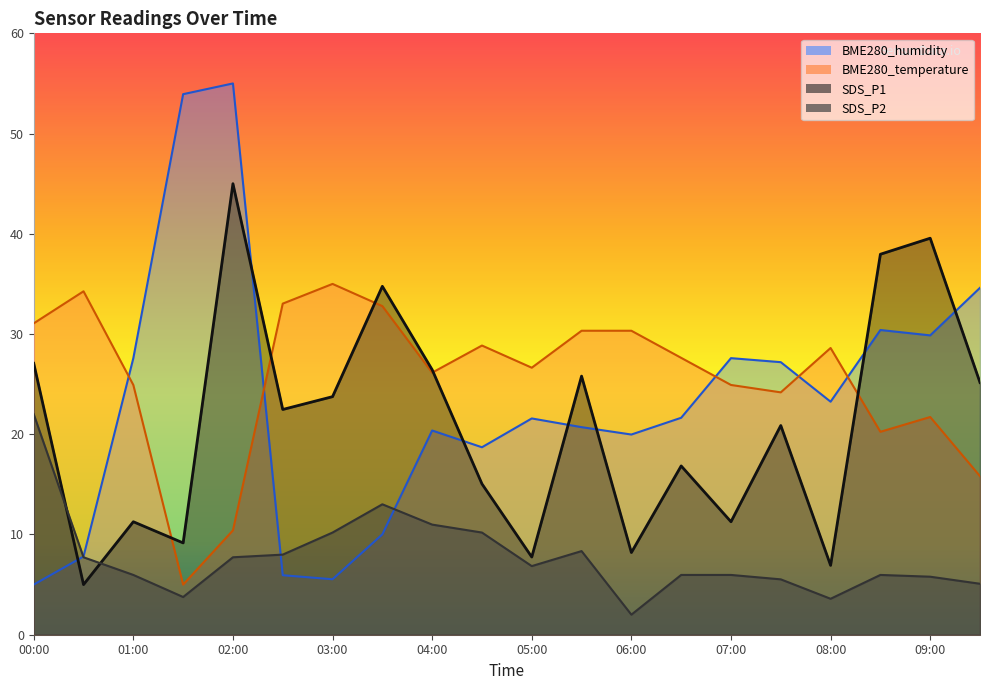

What is the maximum value shown in the chart?

55.0